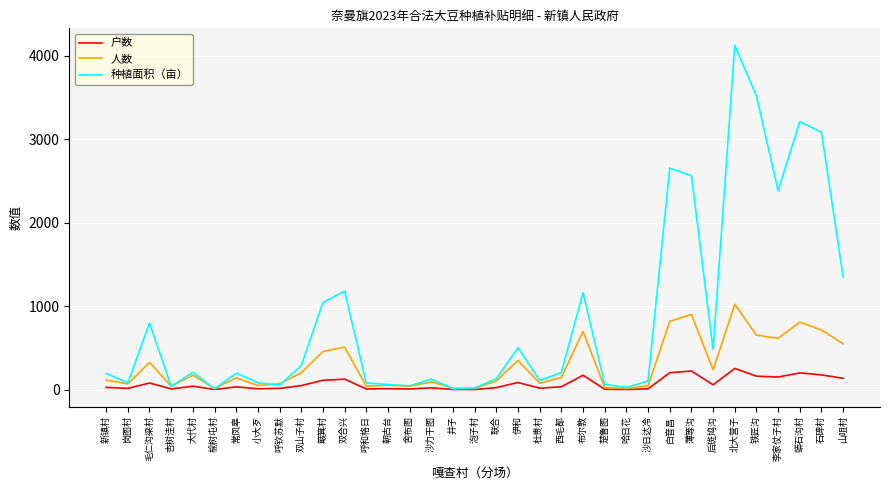

Count the number of categories in the chart.

35